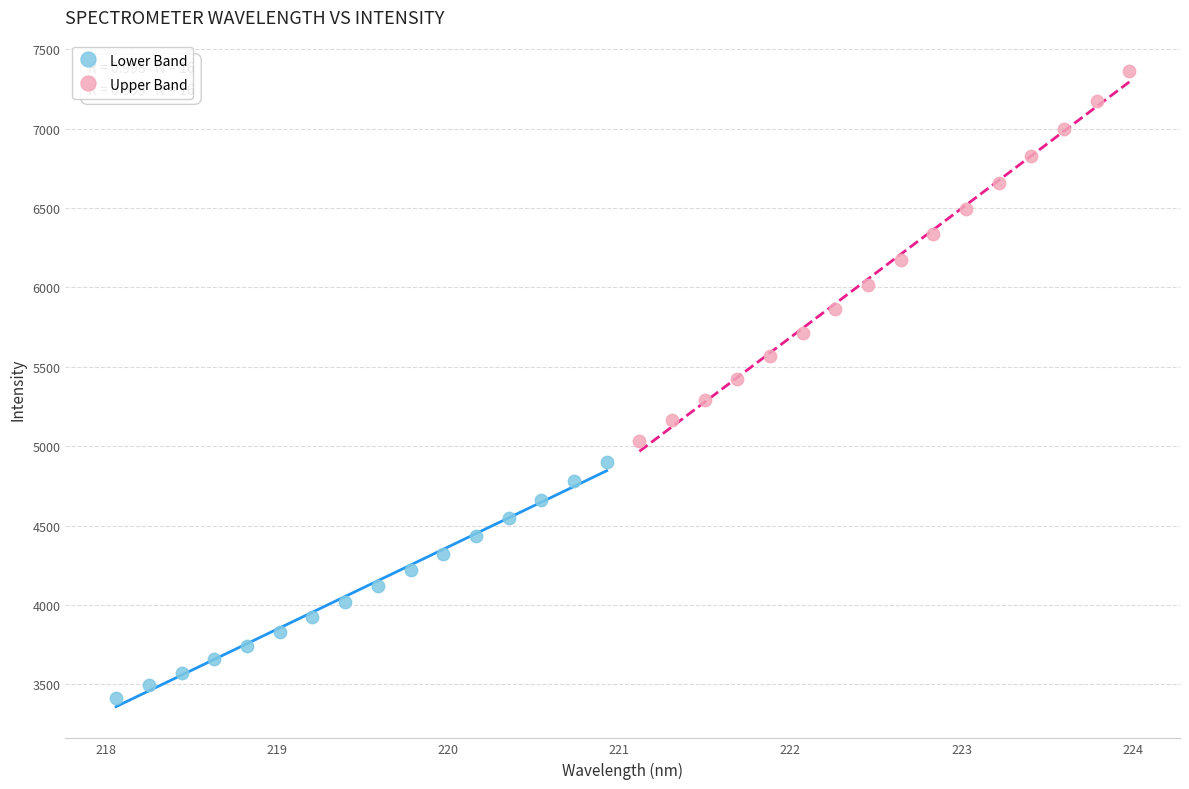

What are all the series names shown in the legend?

Lower Band, Upper Band